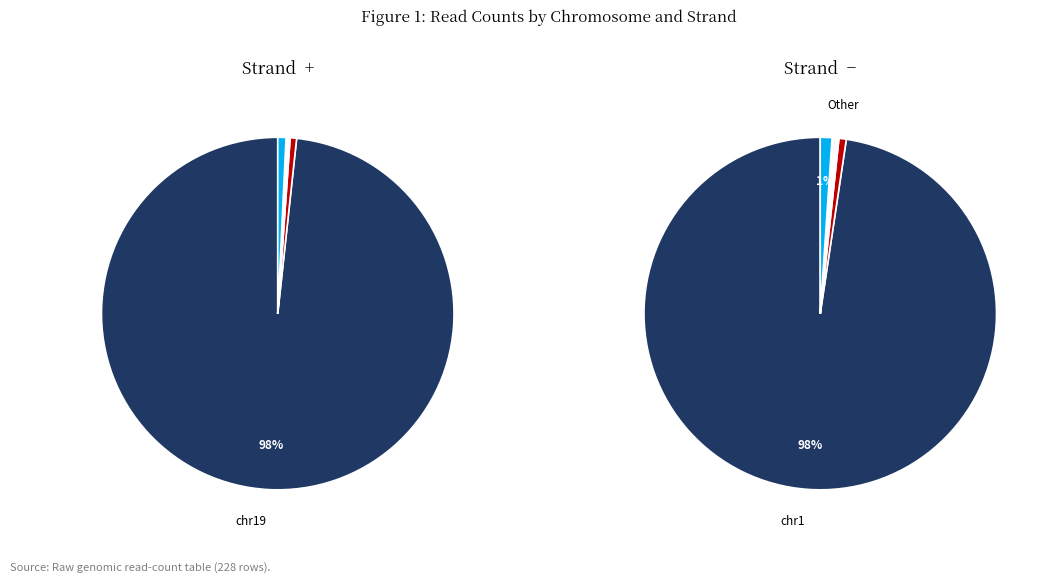

Does chr1 represent more than half of the total?

Yes